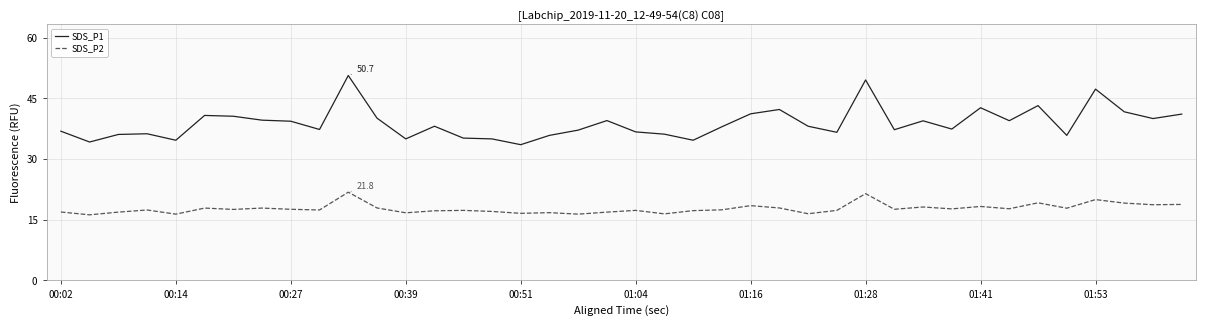

What is the difference between the second highest and minimum values in the SDS_P2 series?

5.2